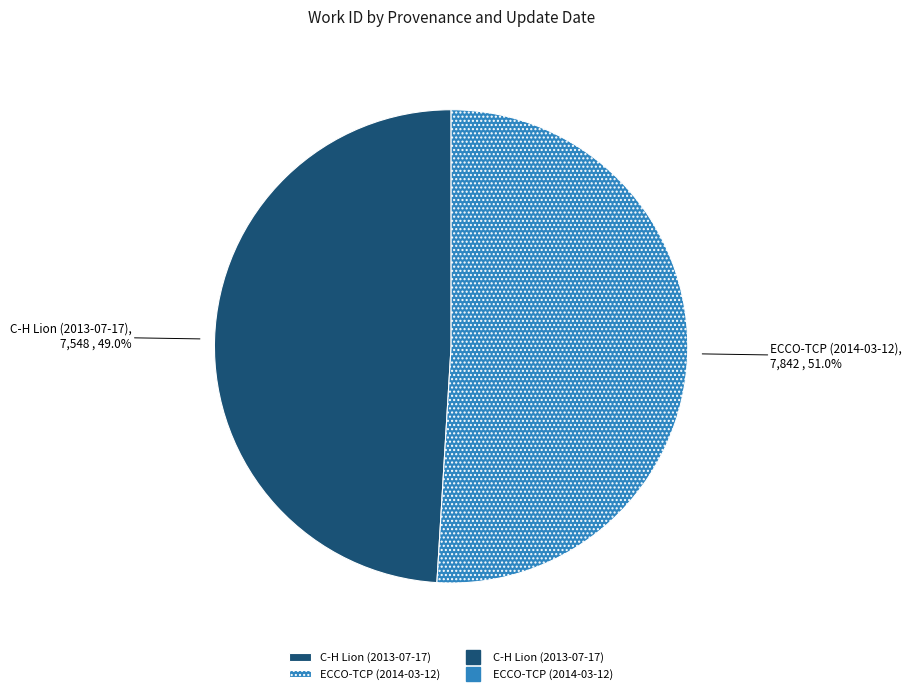

Which category has the smallest portion of the pie?

C-H Lion (2013-07-17)